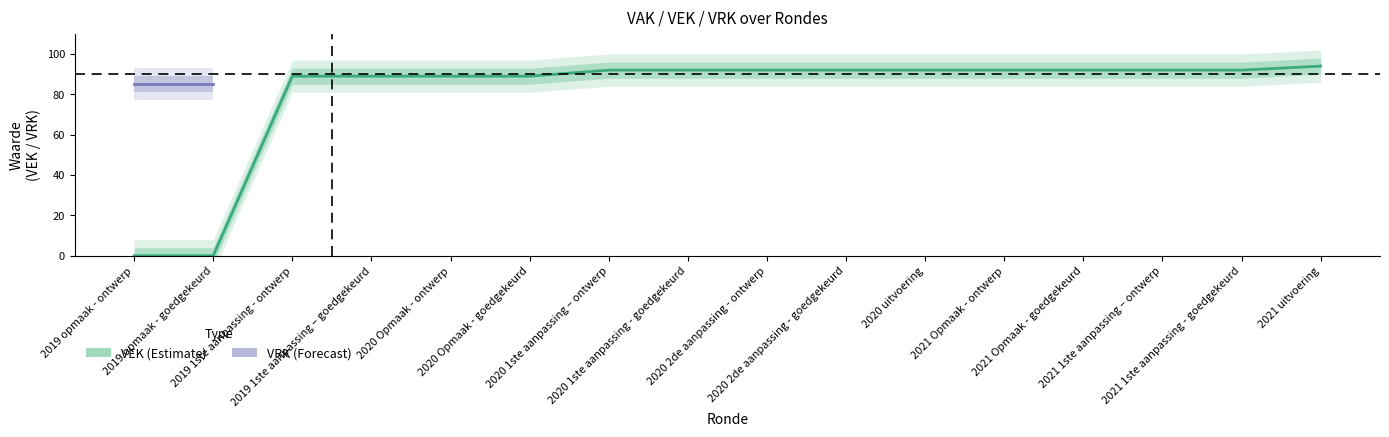

Reading left to right, transcribe all the data shown in this chart.

2019 opmaak - ontwerp=0	2019 opmaak - goedgekeurd=0	2019 1ste aanpassing - ontwerp=89	2019 1ste aanpassing – goedgekeurd=89	2020 Opmaak - ontwerp=89	2020 Opmaak - goedgekeurd=89	2020 1ste aanpassing – ontwerp=92	2020 1ste aanpassing - goedgekeurd=92	2020 2de aanpassing - ontwerp=92	2020 2de aanpassing - goedgekeurd=92	2020 uitvoering=92	2021 Opmaak - ontwerp=92	2021 Opmaak - goedgekeurd=92	2021 1ste aanpassing – ontwerp=92	2021 1ste aanpassing - goedgekeurd=92	2021 uitvoering=94